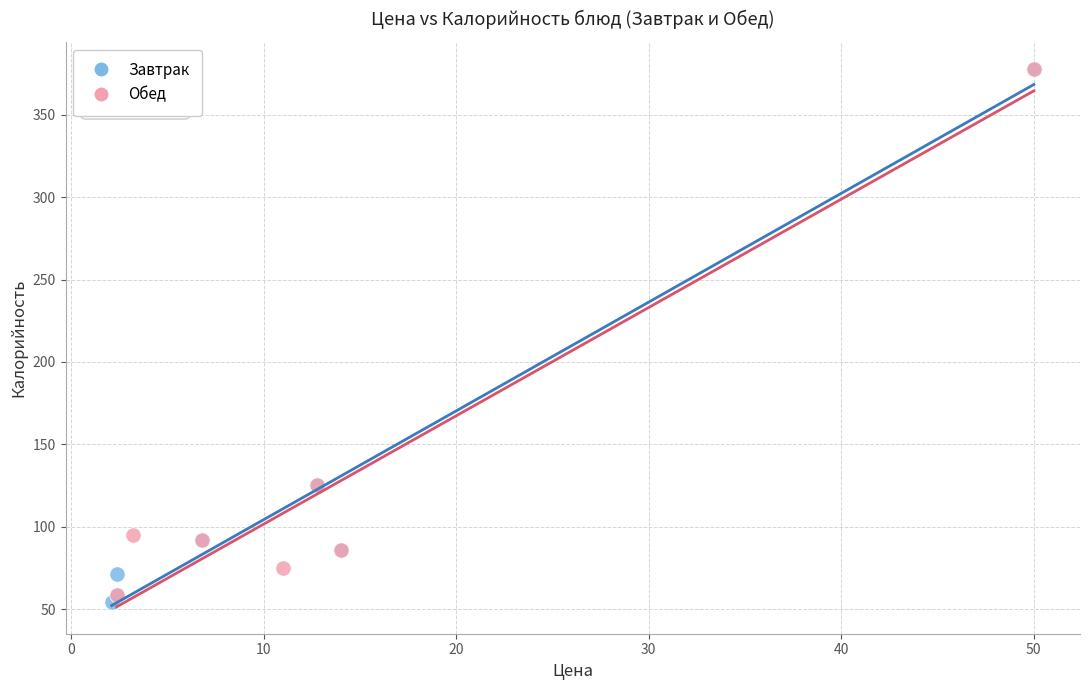

Which series has the widest spread of Y values?

Завтрак